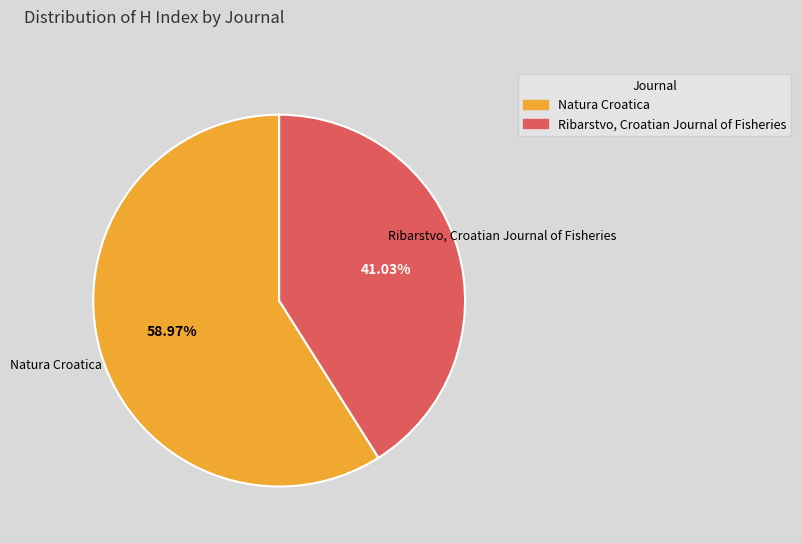

What is the ratio of the value at Natura Croatica to the value at Ribarstvo, Croatian Journal of Fisheries?

1.4